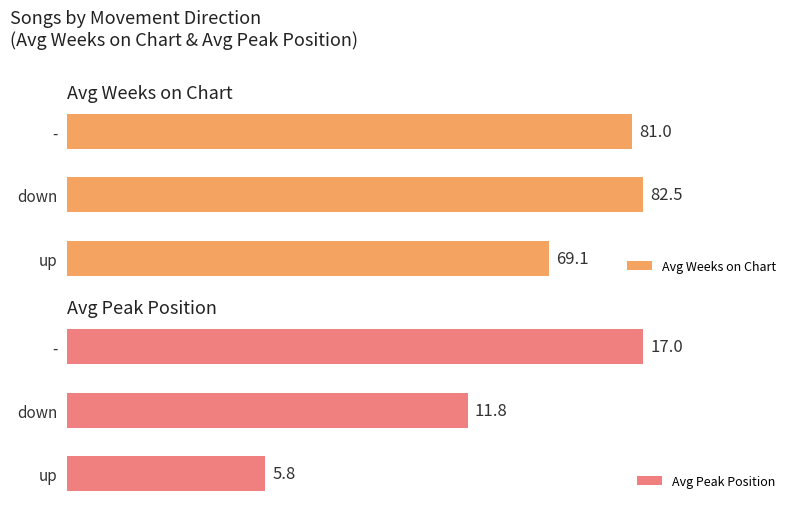

Where is Avg Weeks on Chart nearest to the value 75?

up